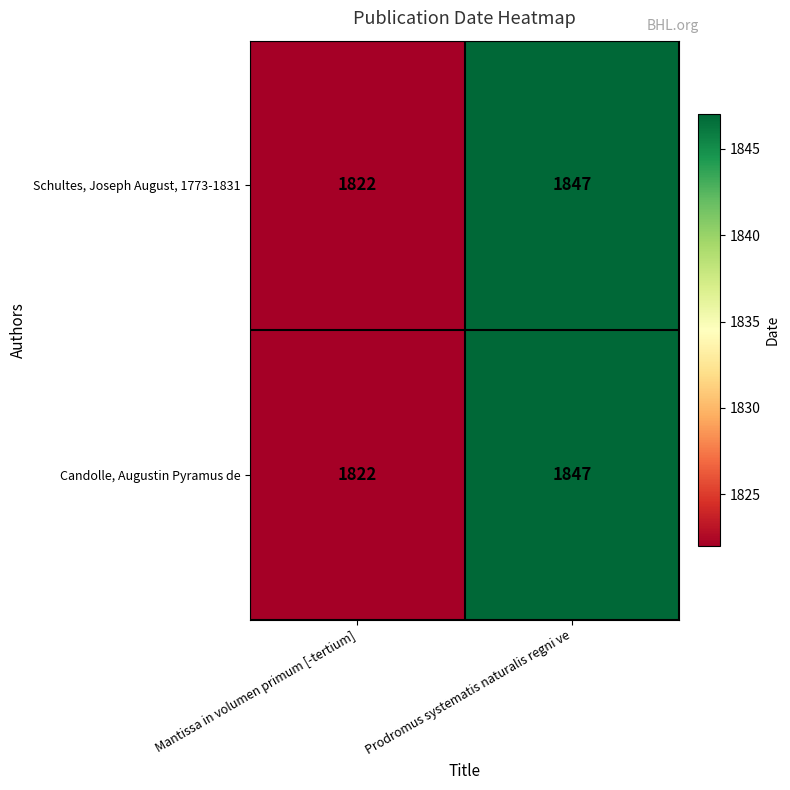

The value of Schultes, Joseph August, 1773-1831 at Mantissa in volumen primum [-tertium] is 2681. True or false?

False